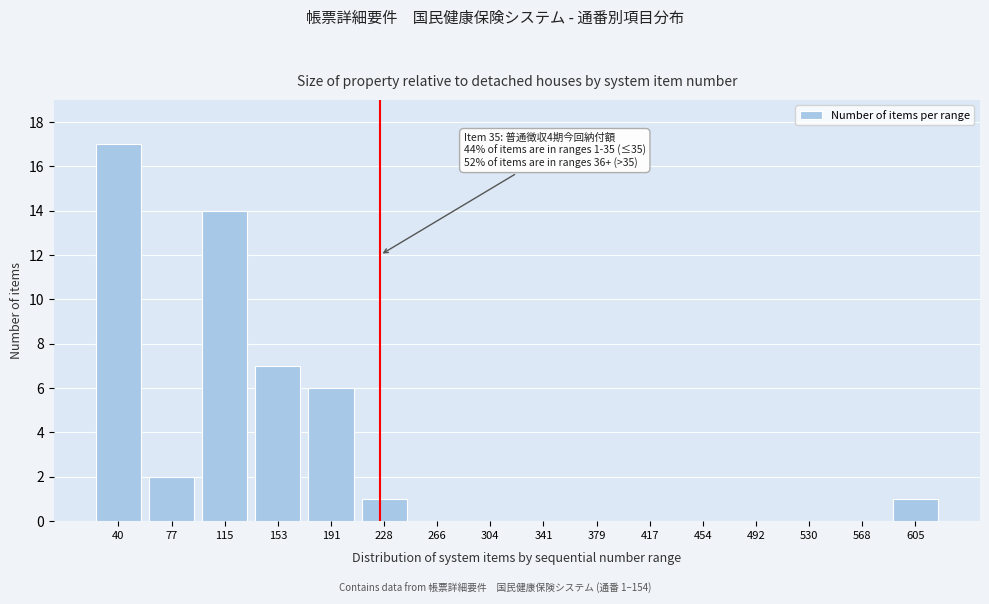

Reading left to right, what are all the values shown in this chart?

40=17	77=2	115=14	153=7	191=6	228=1	266=0	304=0	341=0	379=0	417=0	454=0	492=0	530=0	568=0	605=1